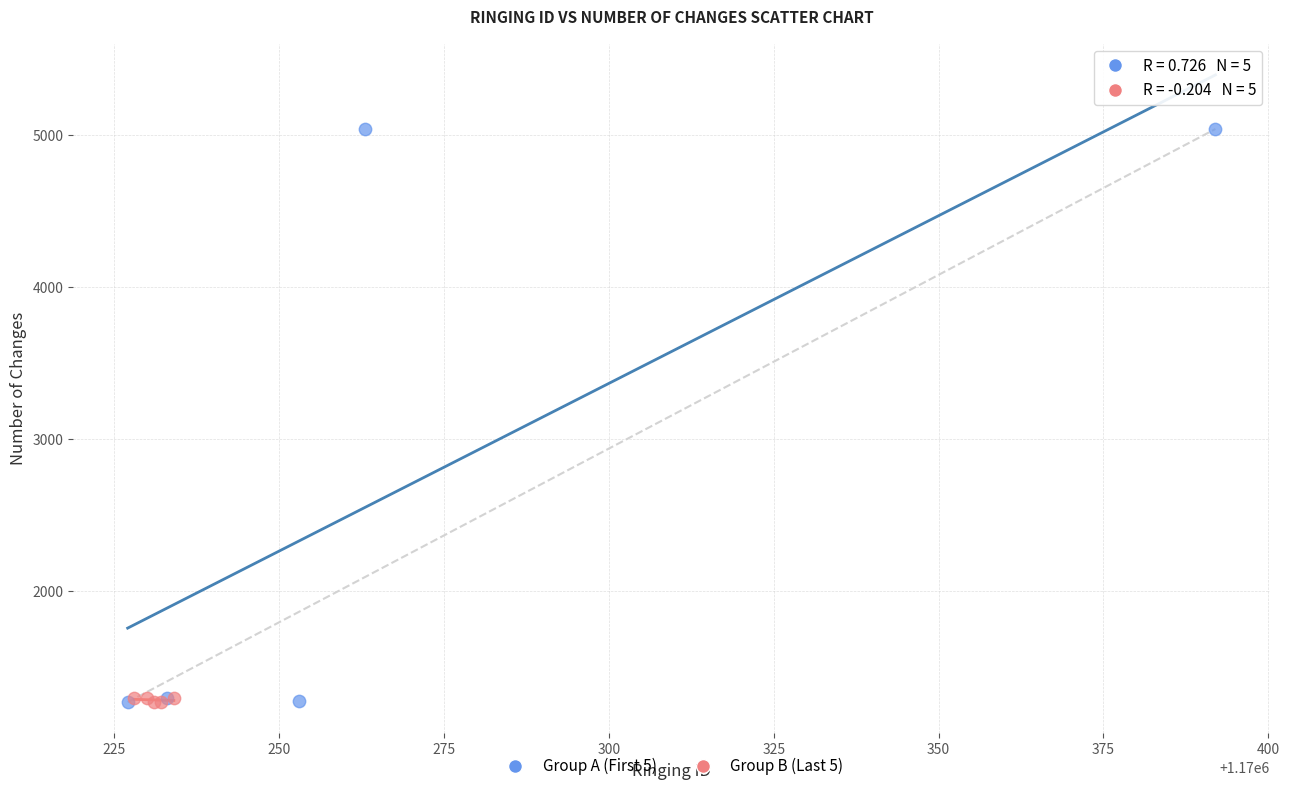

Which series reaches the maximum Y coordinate?

Group A (First 5)